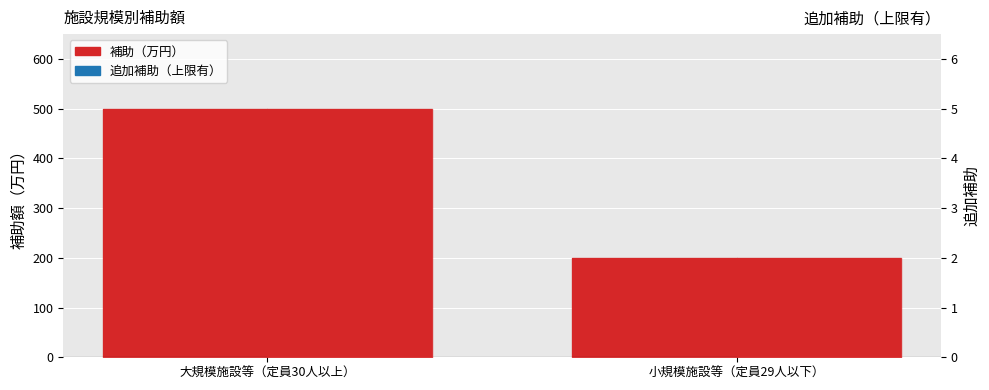

The 補助 series shows 500 at 大規模施設等（定員30人以上）. True or false?

True